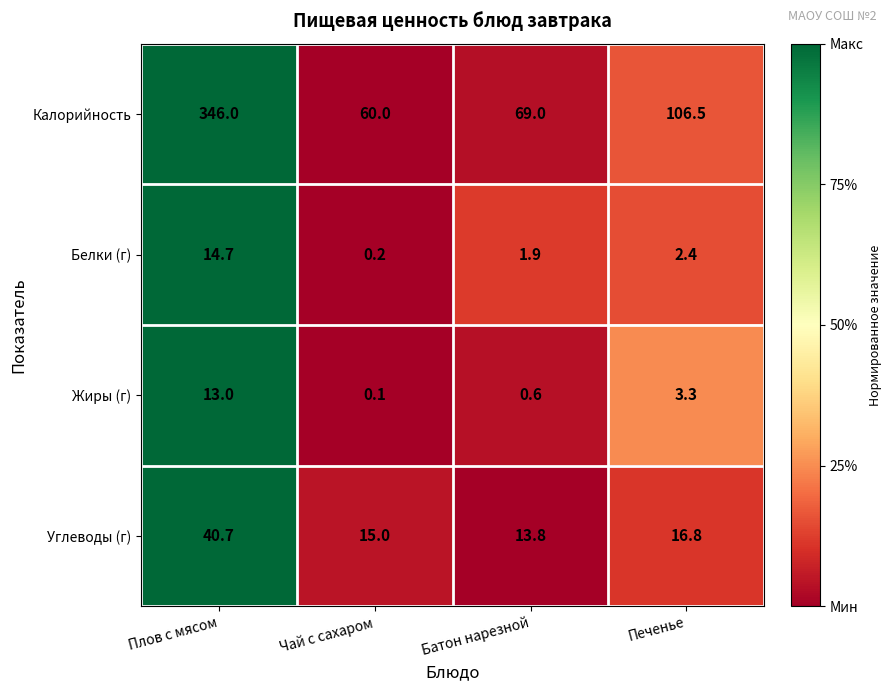

True or false: Углеводы (г) has a value of 19.3 at Батон нарезной.

False